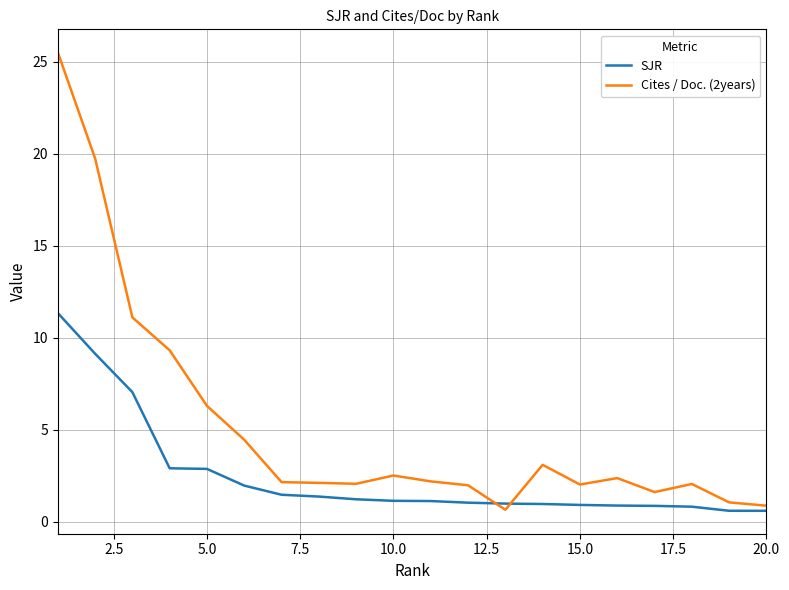

List the series in order of their overall mean, lowest first.

SJR, Cites / Doc. (2years)